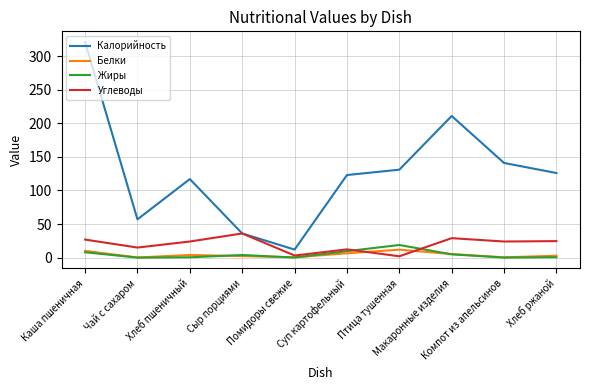

At which label does Жиры reach its peak?

Птица тушенная